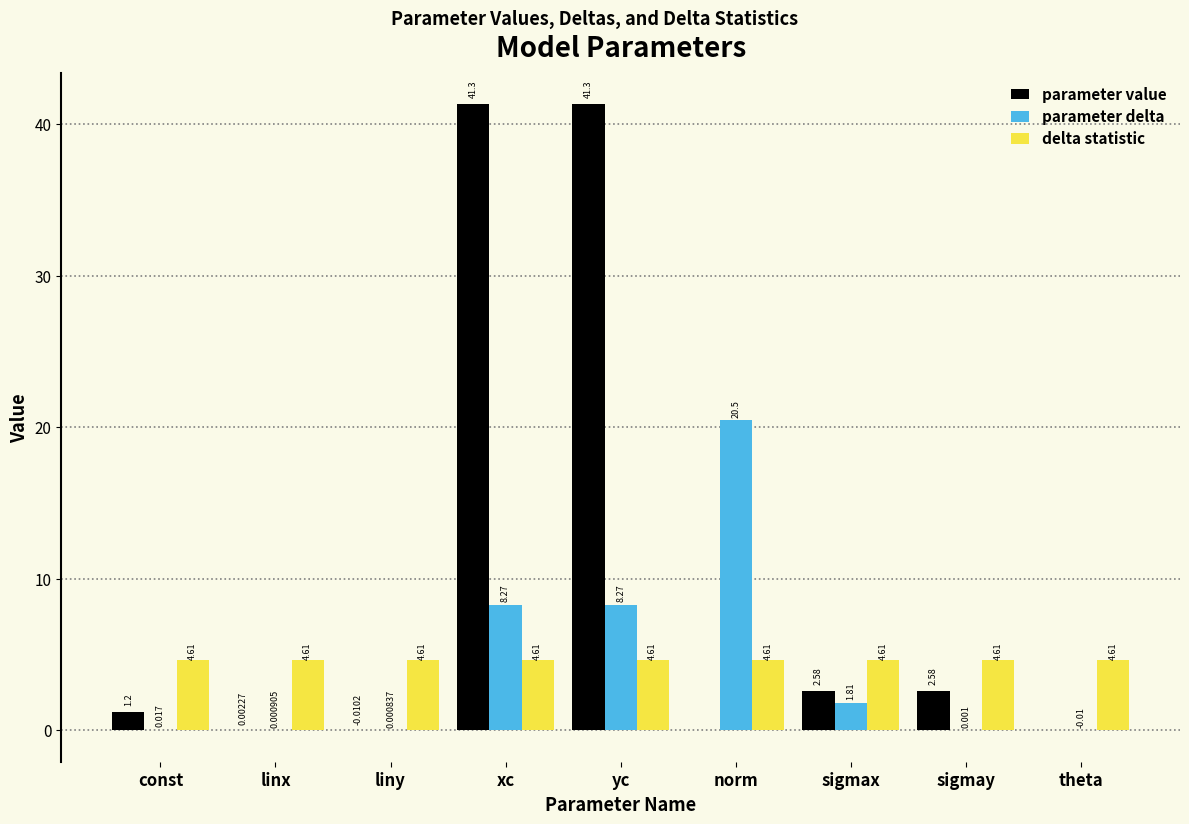

Which series has the largest total across all categories?

parameter value